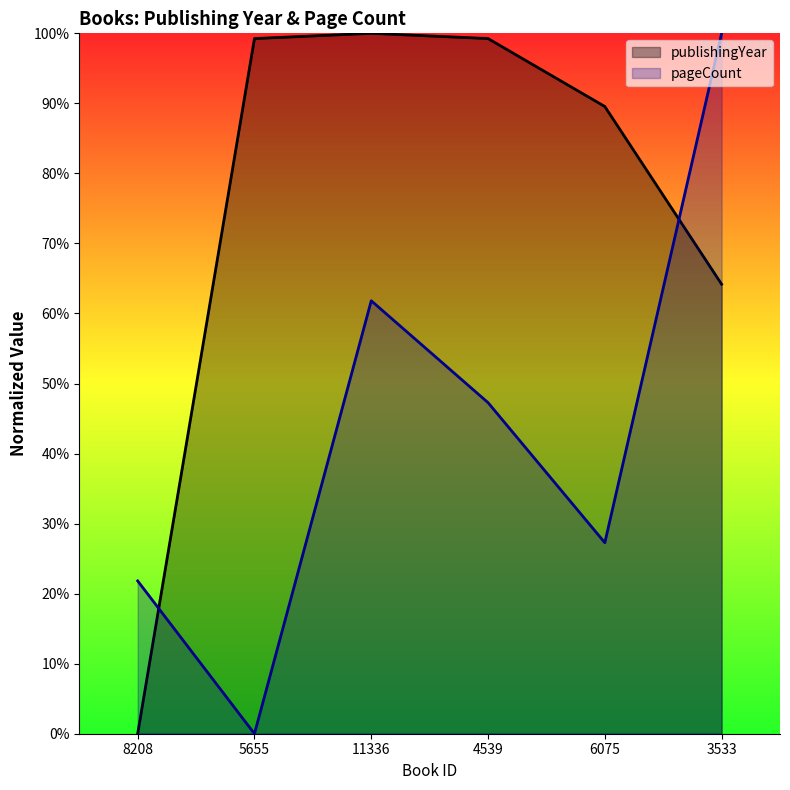

What is the approximate value of publishingYear at 11336?

100.0